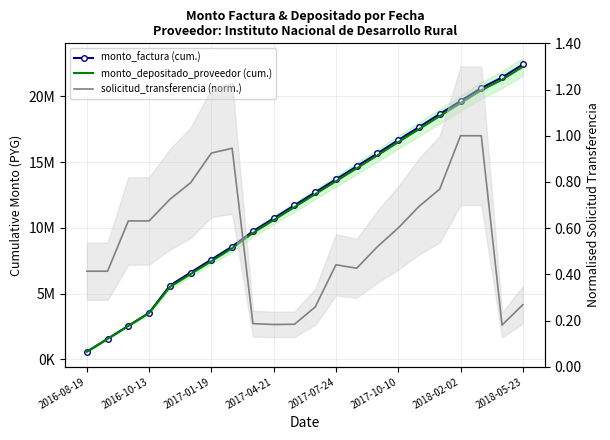

Which series changed the most between 8 and 17?

monto_factura (cum.)